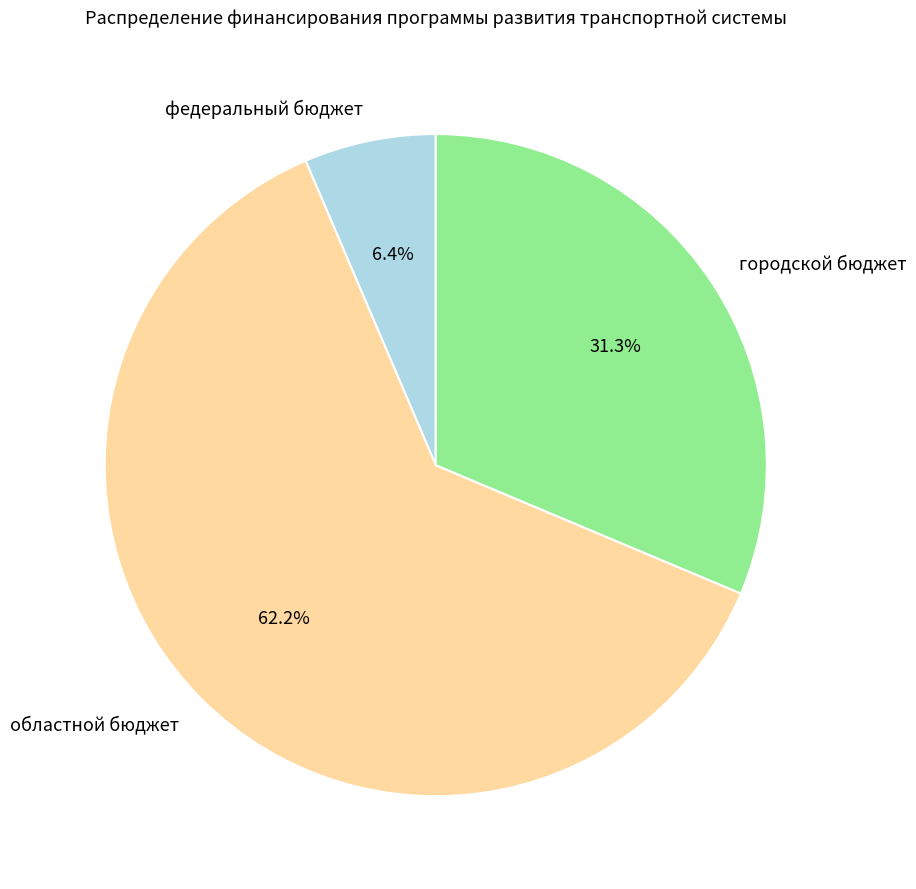

What portion of the pie excludes федеральный бюджет?

93.6%